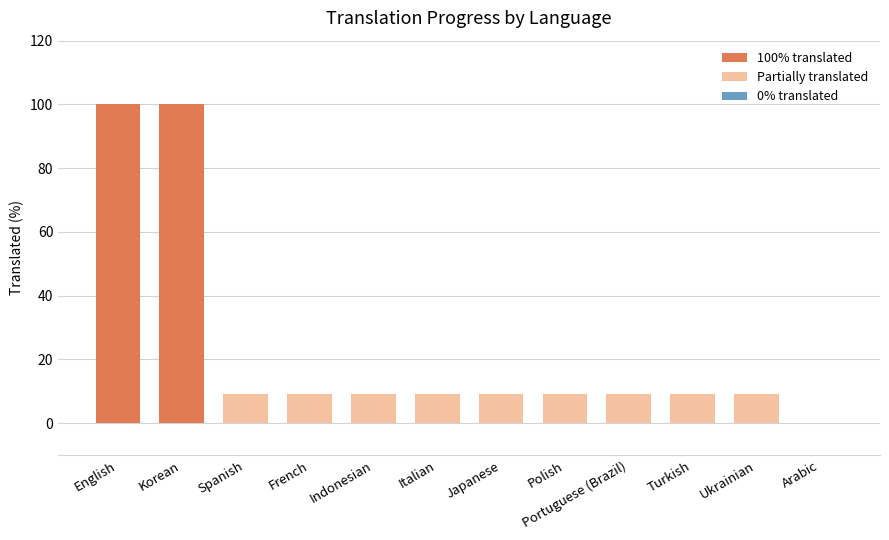

The value at Turkish is 9. True or false?

True